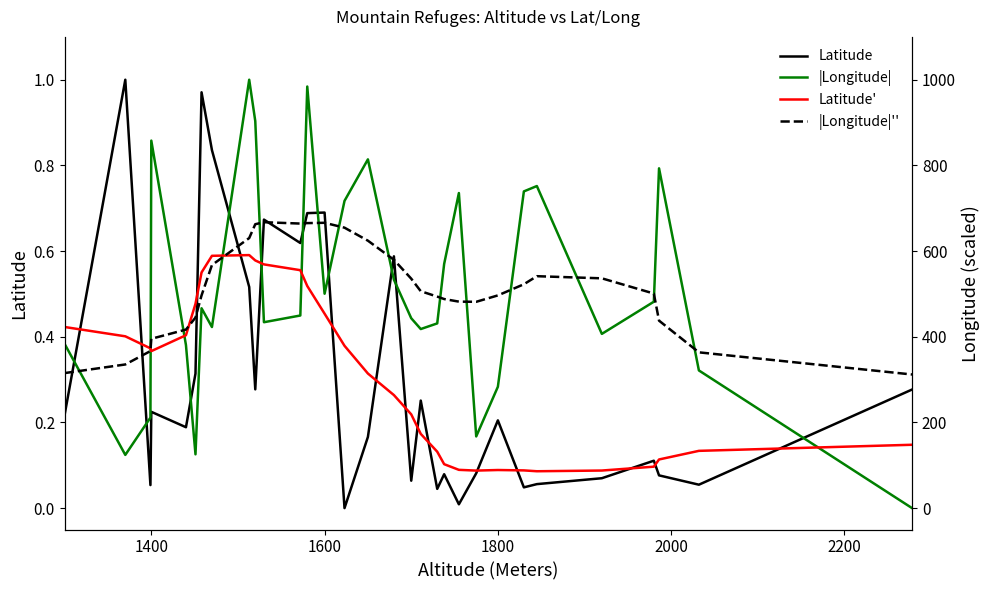

How many values in Latitude are above zero?

30